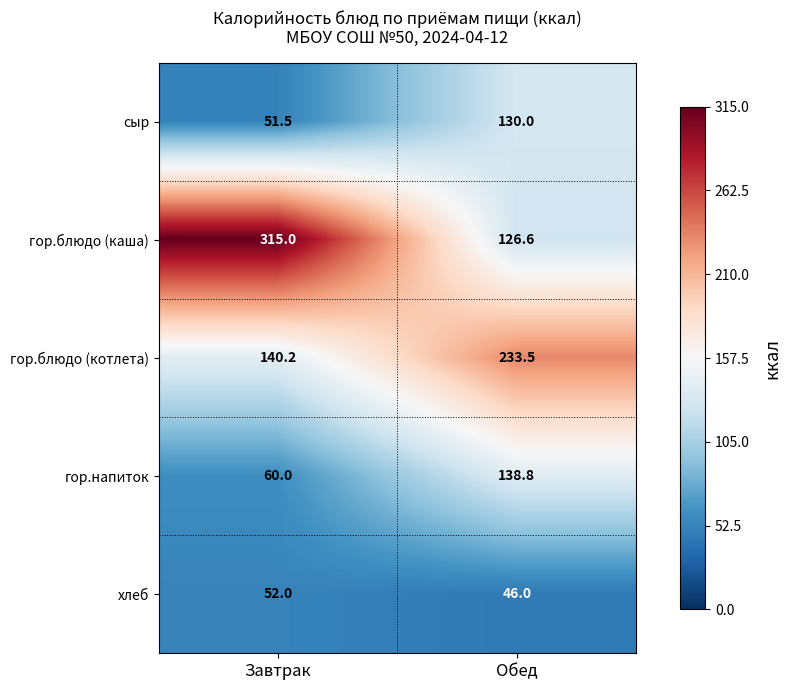

Reading left to right, what are all the values shown in this chart?

сыр: Завтрак=51.5	Обед=130.0
гор.блюдо (каша): Завтрак=315.0	Обед=126.6
гор.блюдо (котлета): Завтрак=140.2	Обед=233.5
гор.напиток: Завтрак=60.0	Обед=138.8
хлеб: Завтрак=52.0	Обед=46.0